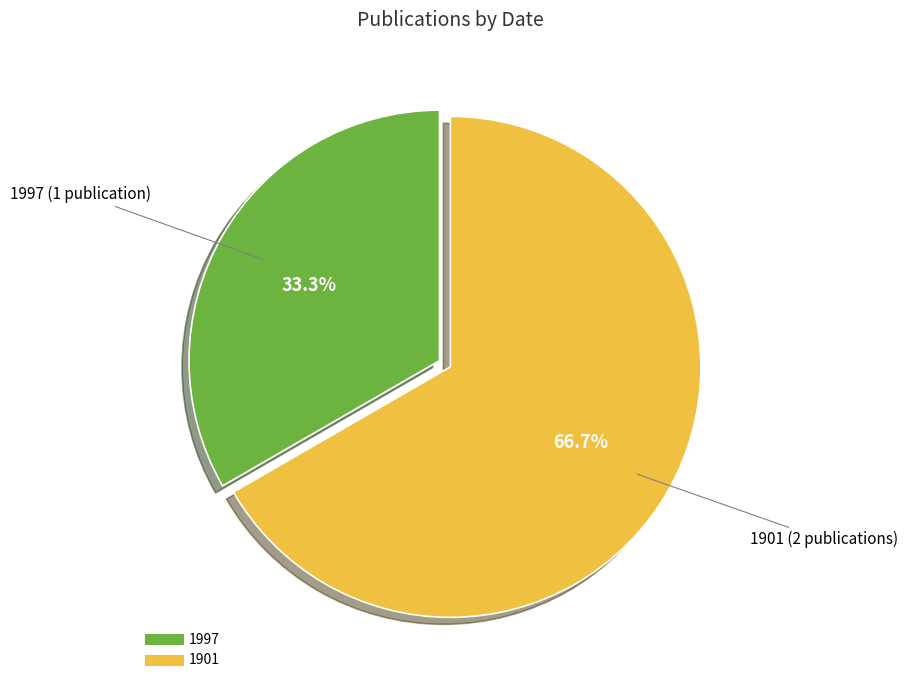

Is there a majority slice in this chart?

Yes